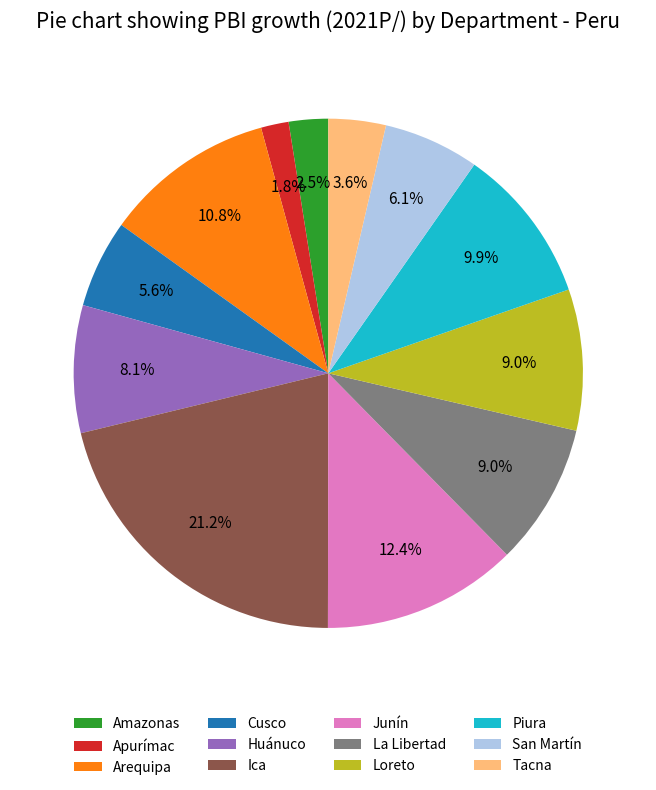

How much of the chart is everything except Apurímac?

98.2%